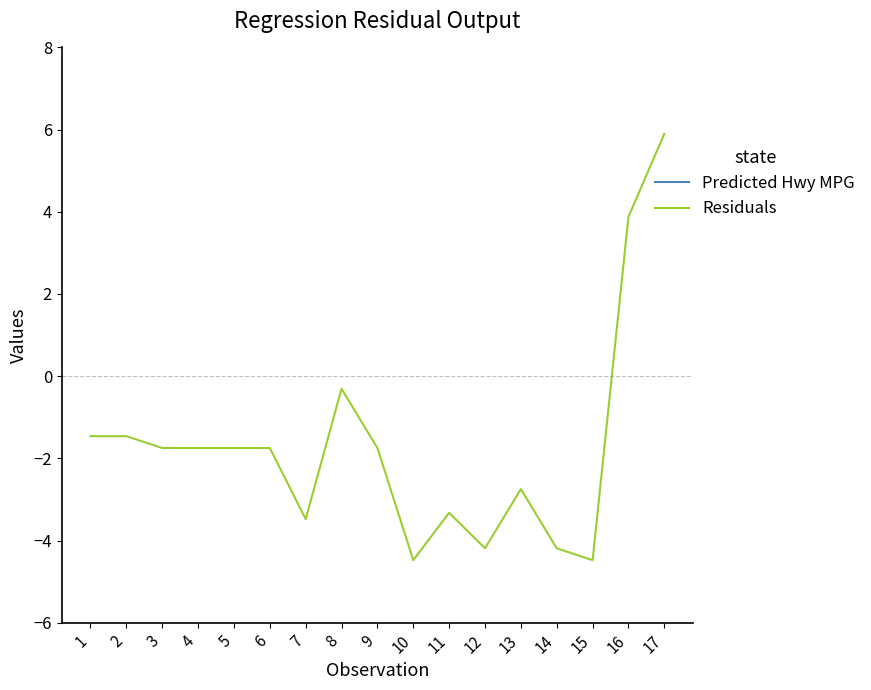

How many categories are shown in the chart?

17